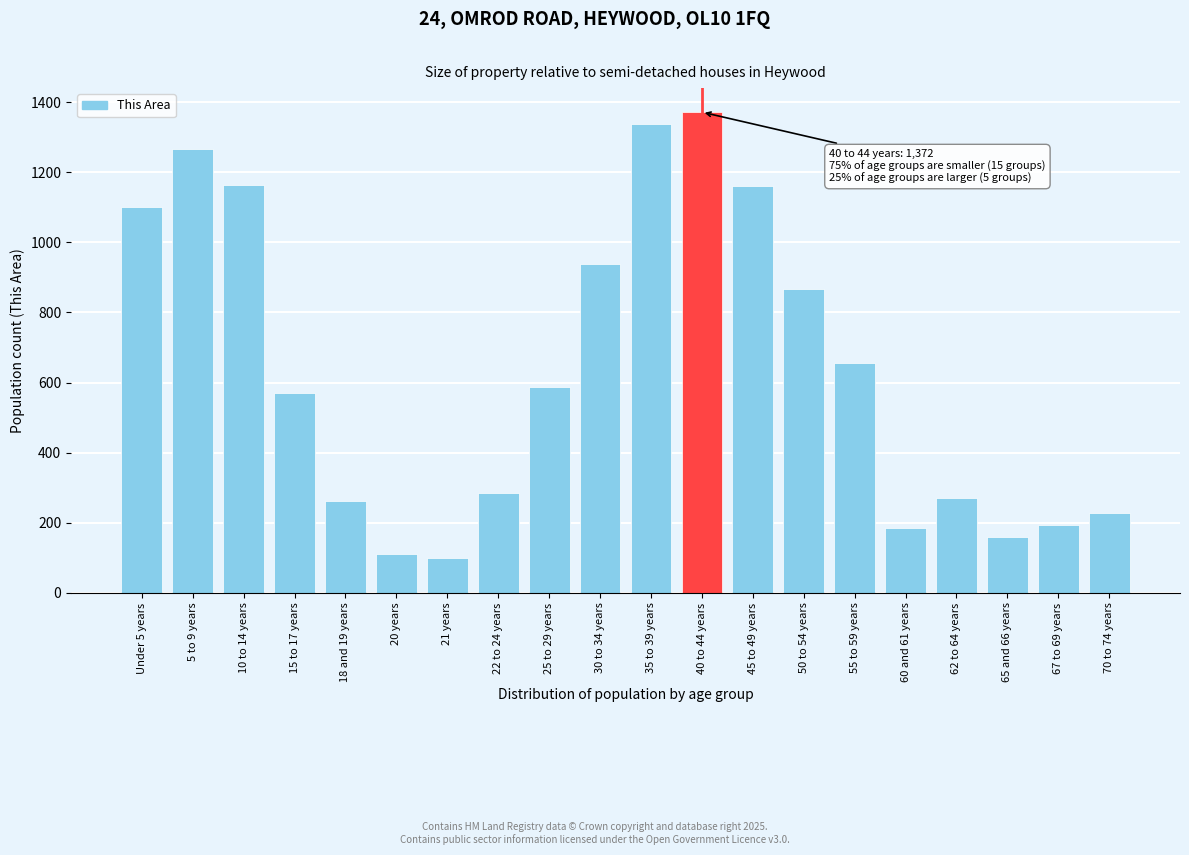

What is the maximum value shown in the chart?

1372